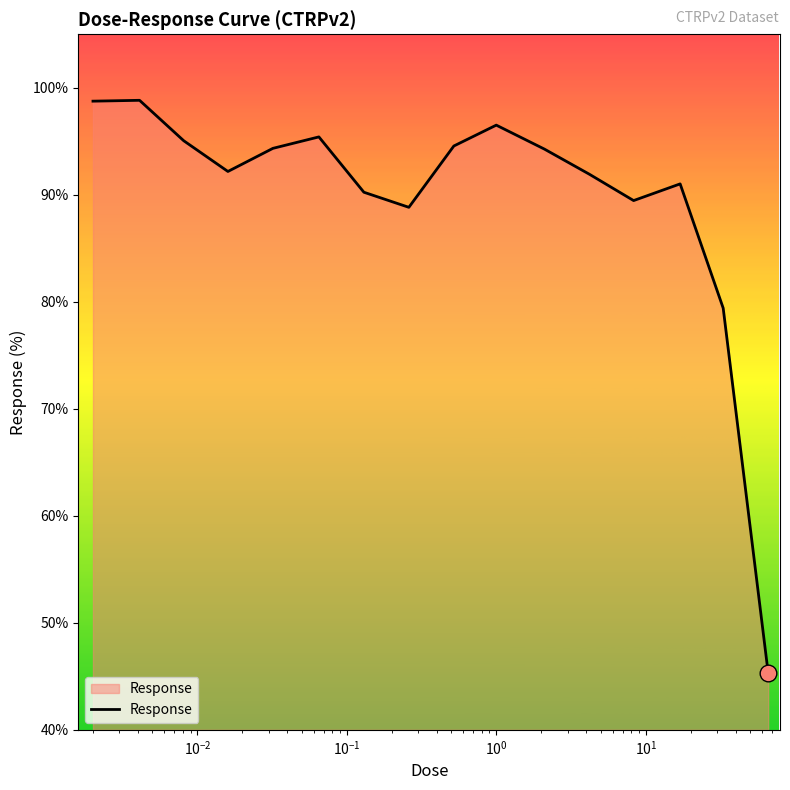

Does the chart display data point markers on the line(s)?

No